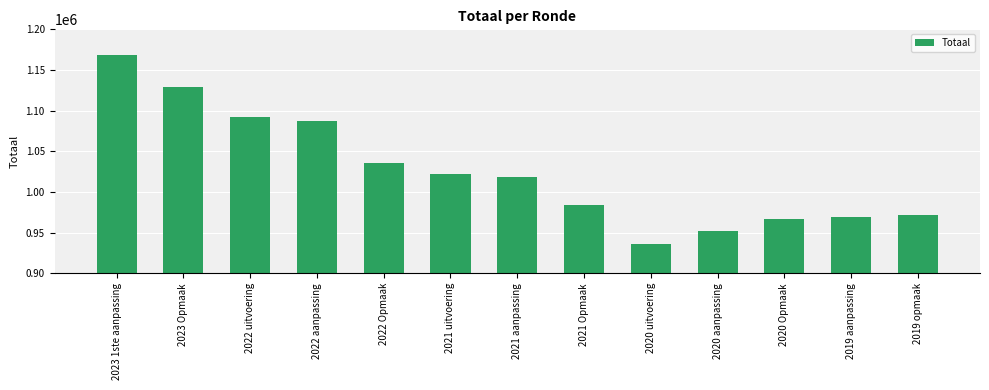

Reading right to left, what are all the values shown in this chart?

971755	969234	966268	951404	936296	983724	1017945	1022415	1035799	1086746	1091904	1128772	1168633